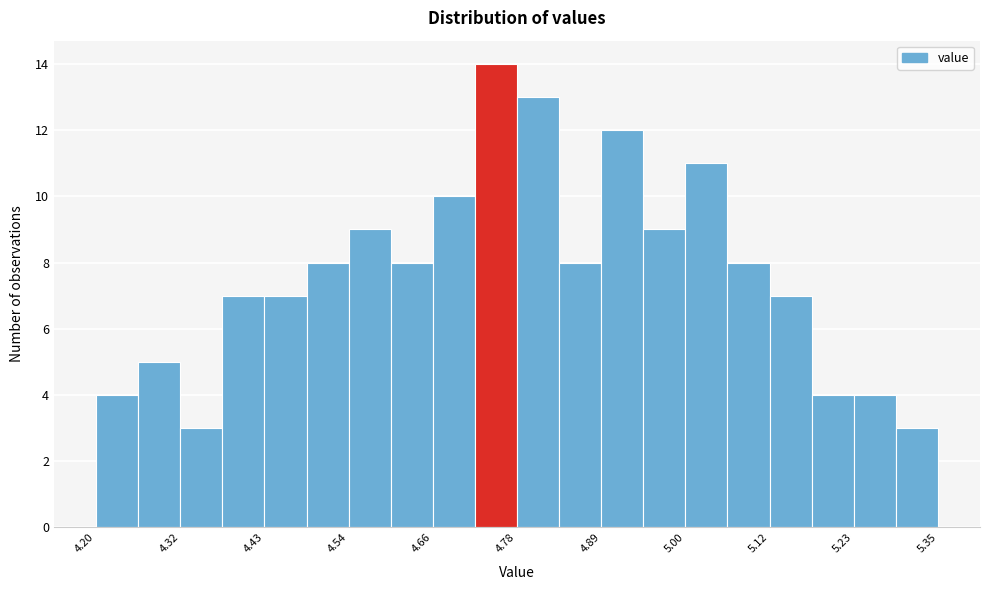

Read against the x-axis, roughly where is the centre of the tallest bar?

4.74